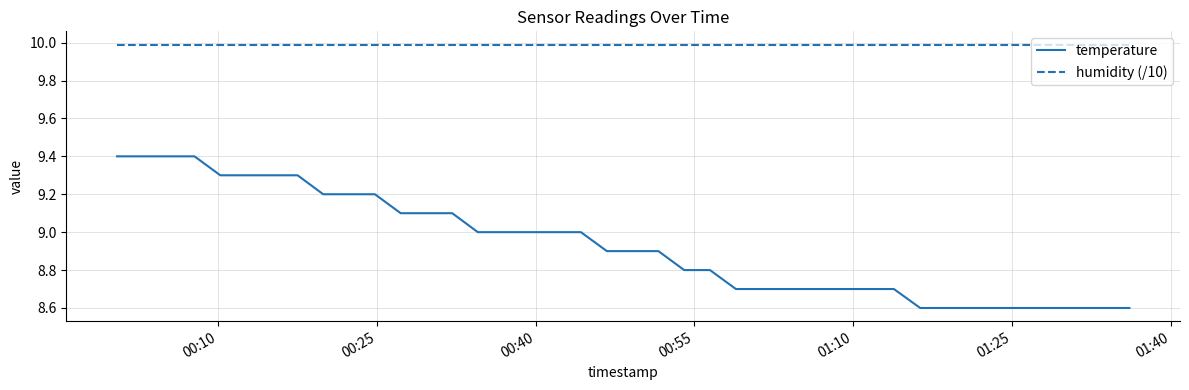

What is the difference between the maximum and minimum values in the temperature series?

0.8